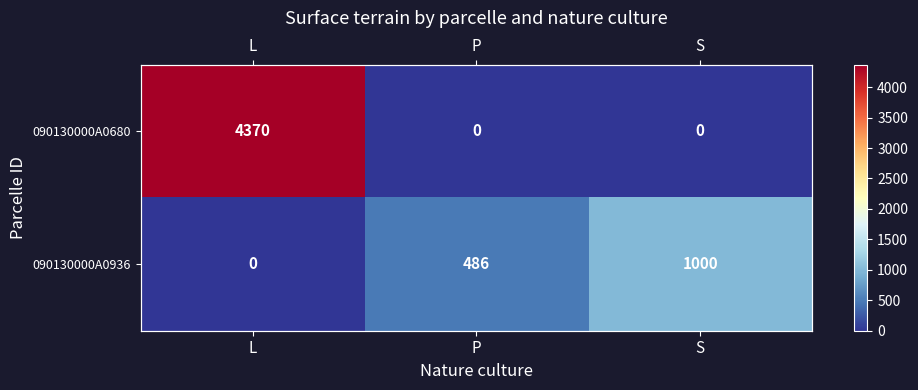

List the series in order of their overall mean, lowest first.

090130000A0936, 090130000A0680